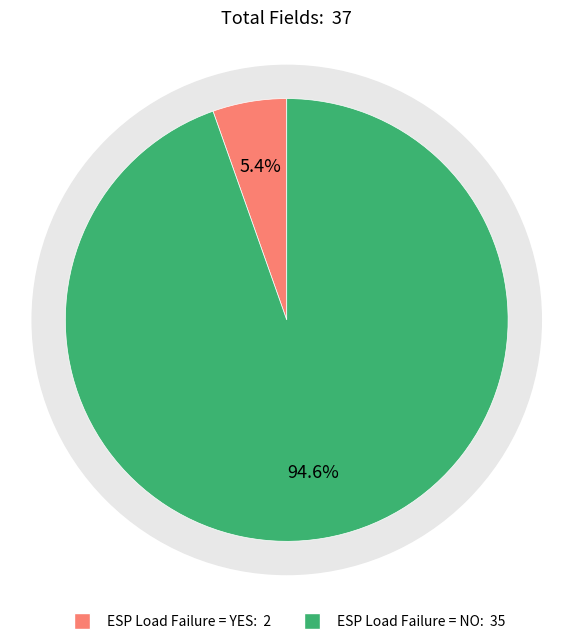

Which category accounts for the majority?

NO